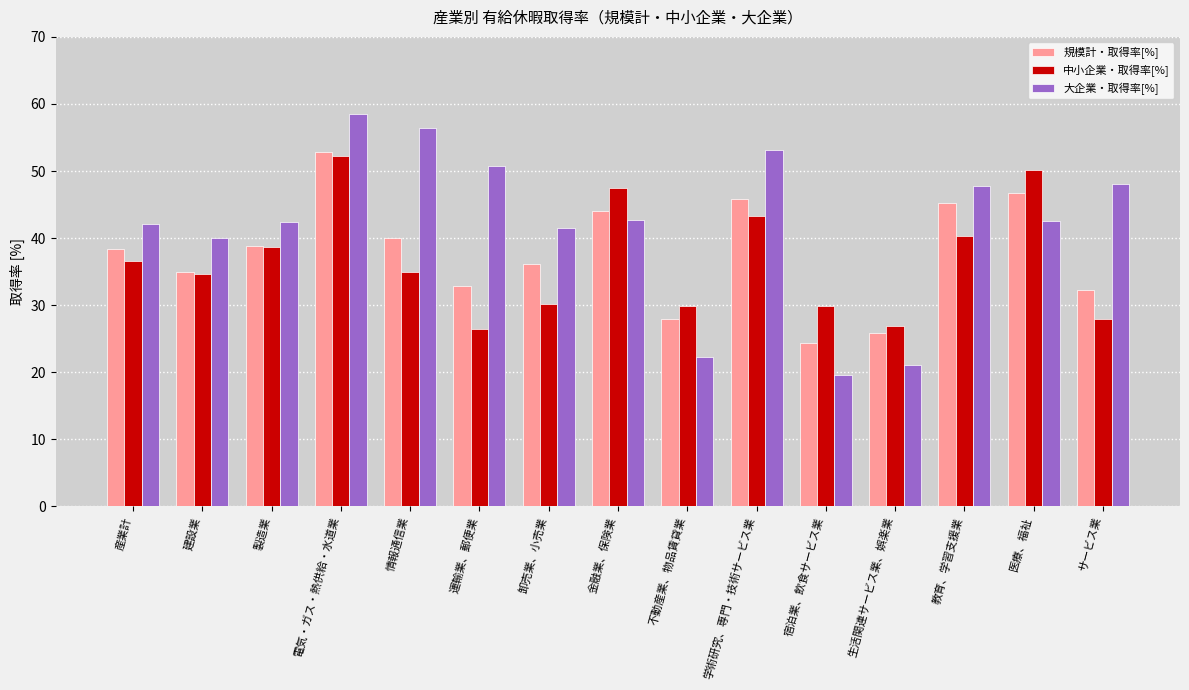

Is the value of 大企業・取得率[%] at 建設業 greater than the value of 規模計・取得率[%] at 医療、福祉?

No